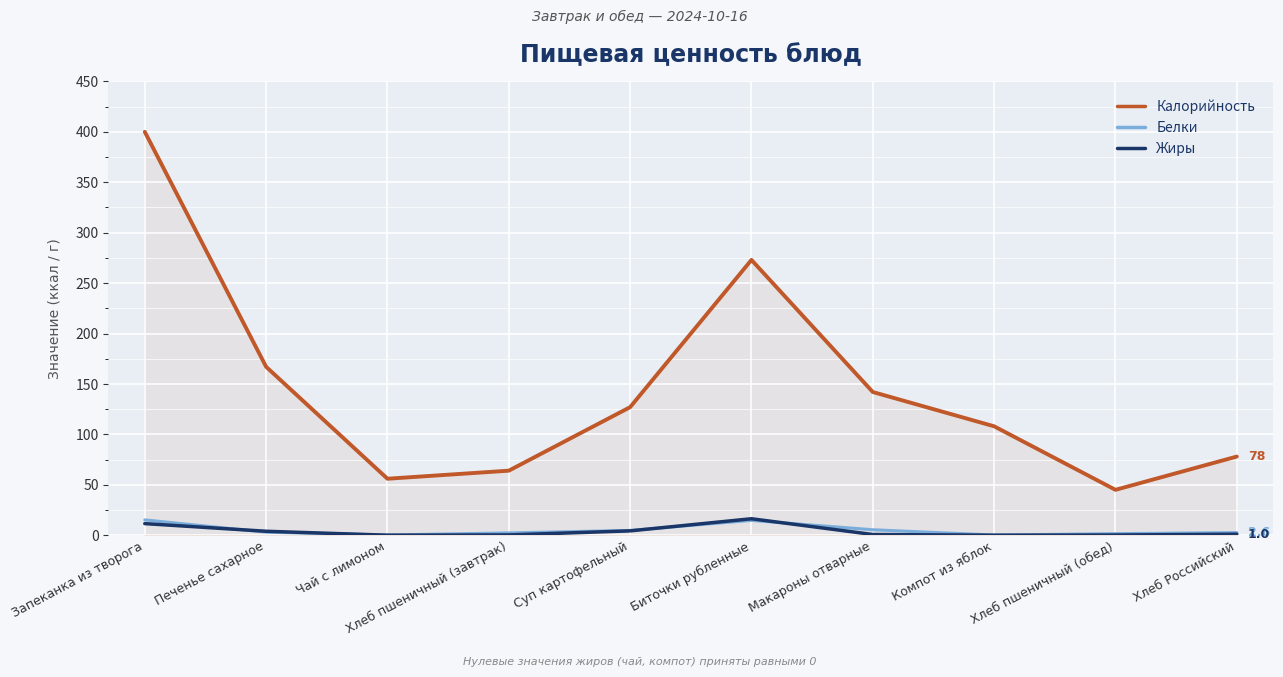

Count the number of data series in this chart.

3